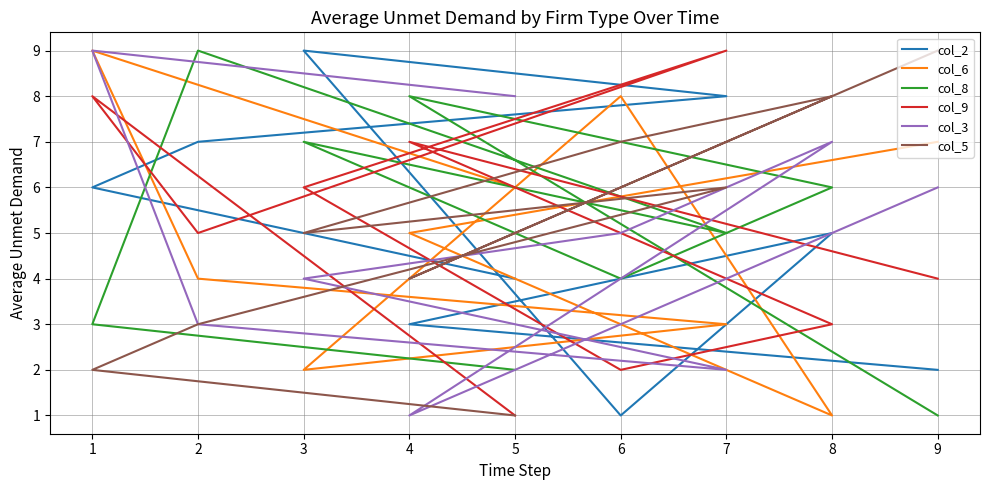

What is the total value across all series at 1?

37